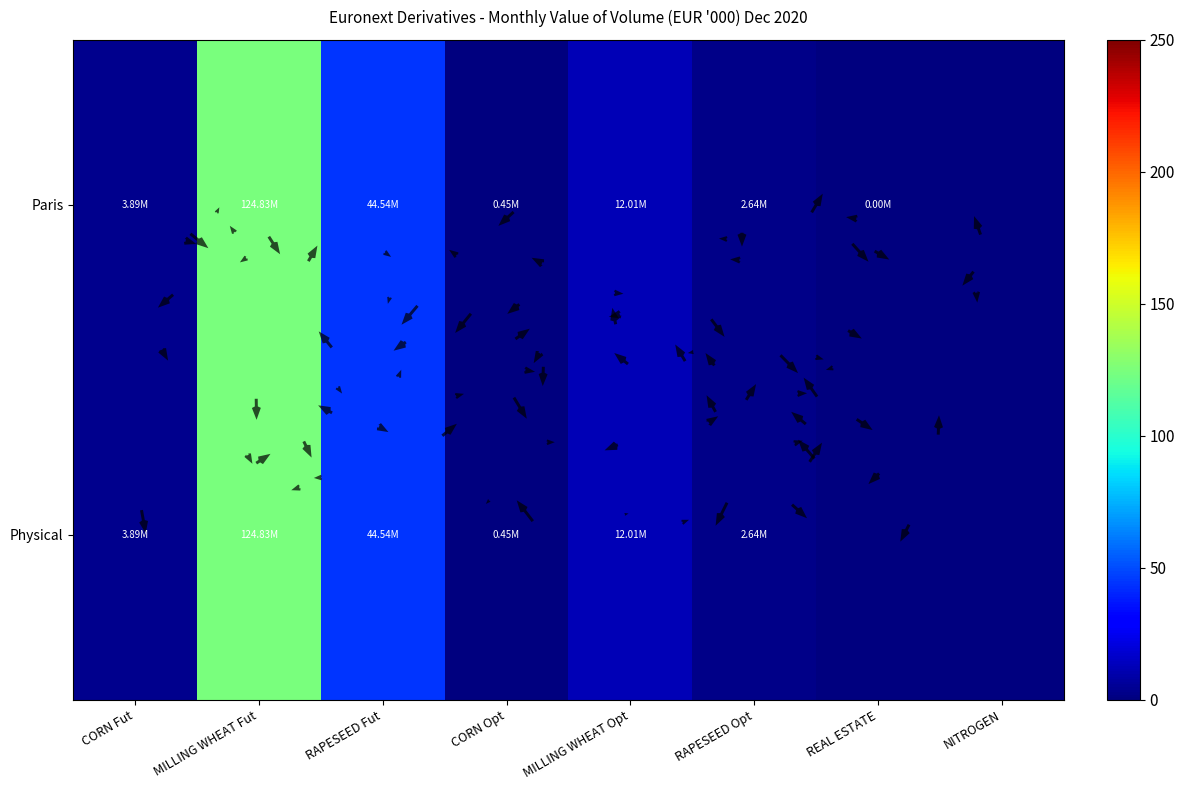

Which series has the largest range (max minus min)?

Paris